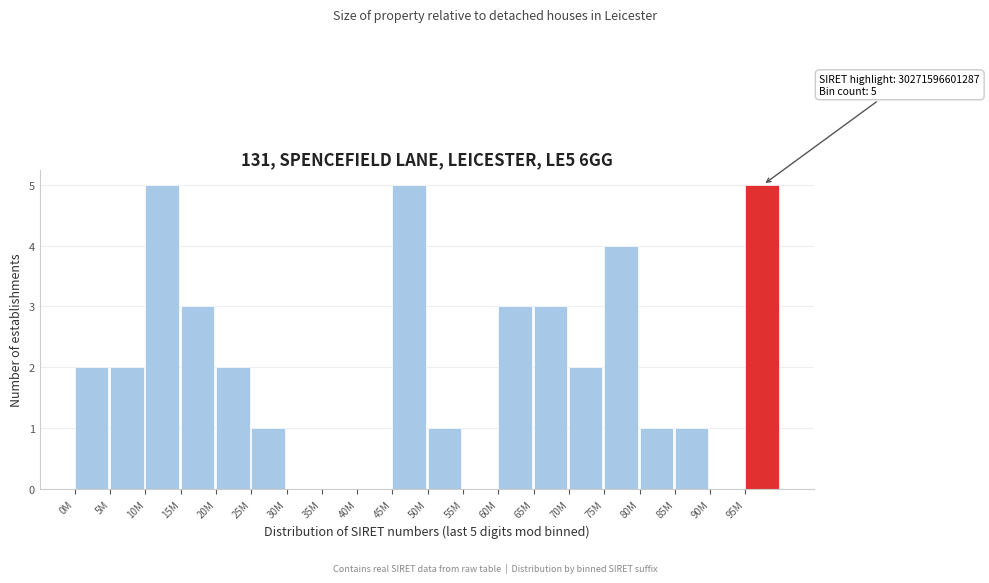

Reading right to left, what are all the values shown in this chart?

95M=5	90M=0	85M=1	80M=1	75M=4	70M=2	65M=3	60M=3	55M=0	50M=1	45M=5	40M=0	35M=0	30M=0	25M=1	20M=2	15M=3	10M=5	5M=2	0M=2